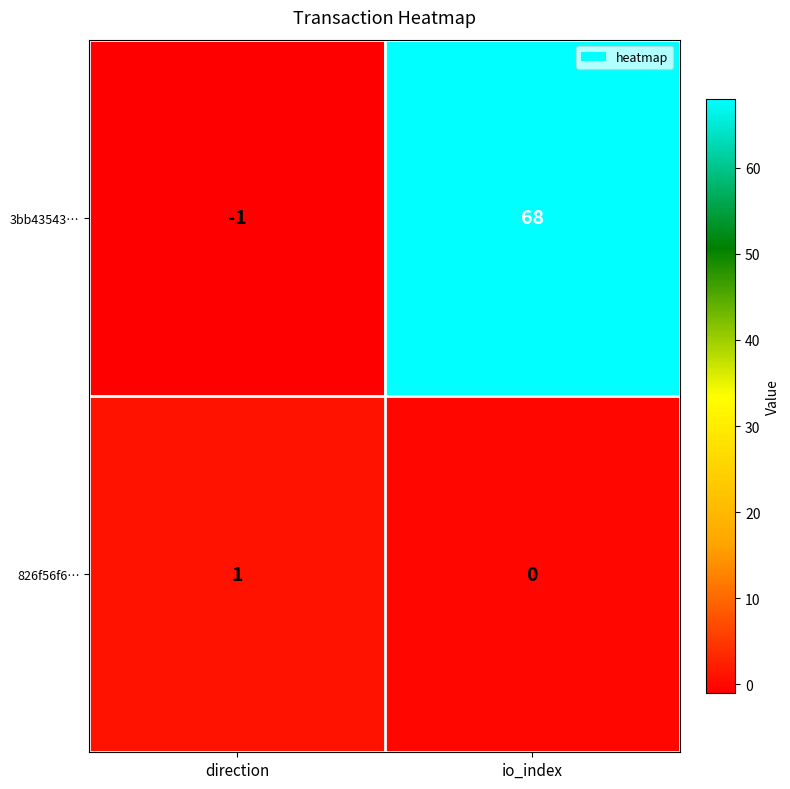

At which label is 3bb43543… closest to 33?

direction